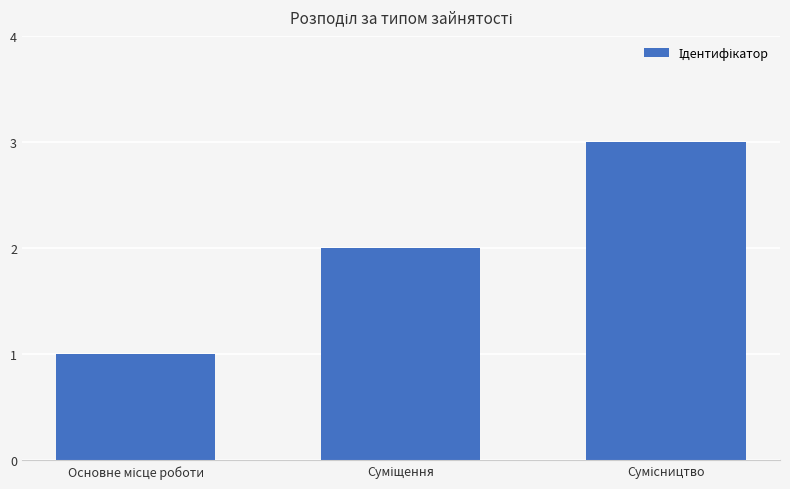

What is the maximum value shown in the chart?

3